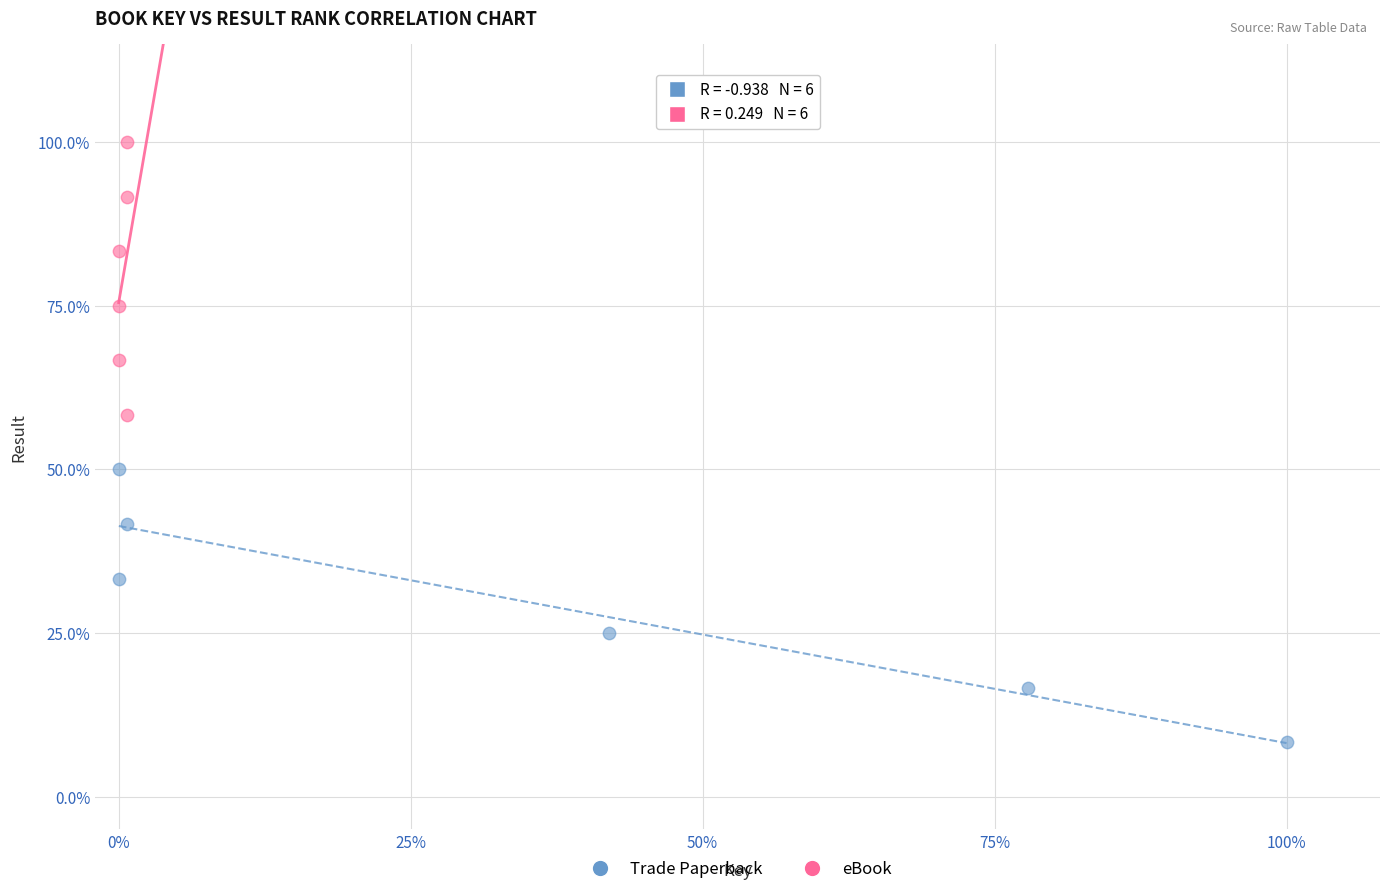

Which series contains the highest Y value?

eBook